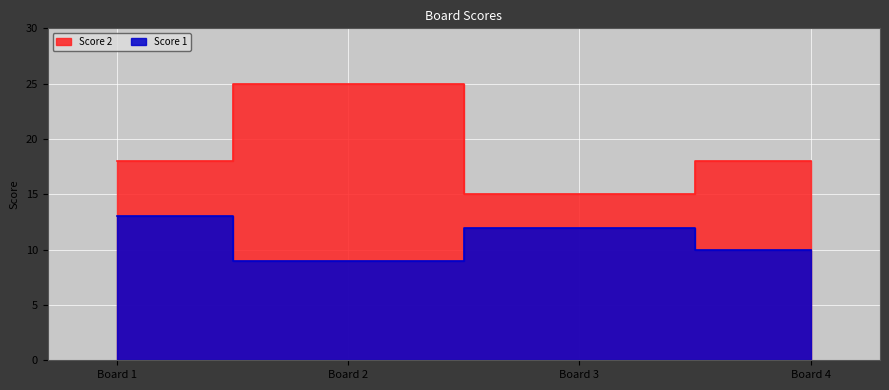

The Score 1 series shows 12 at Board 3. True or false?

True